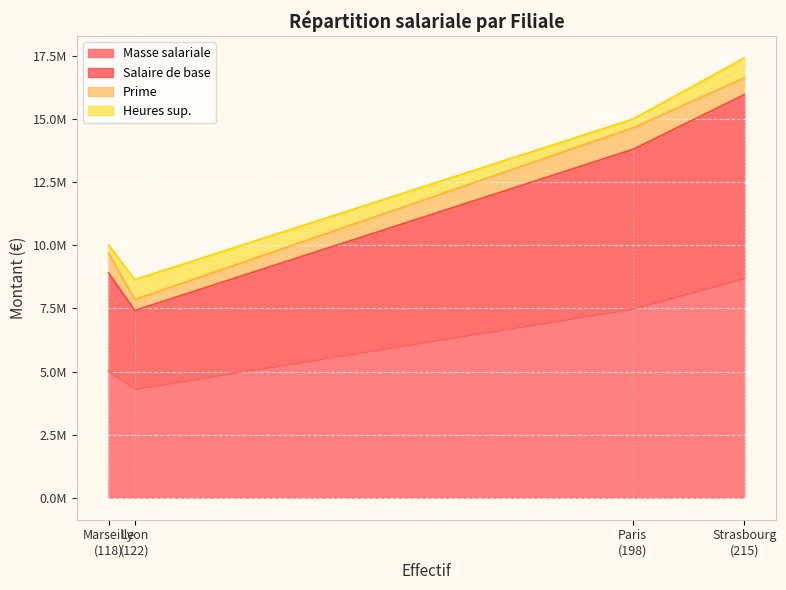

Between 122 and 198, which series saw the biggest shift?

Salaire de base